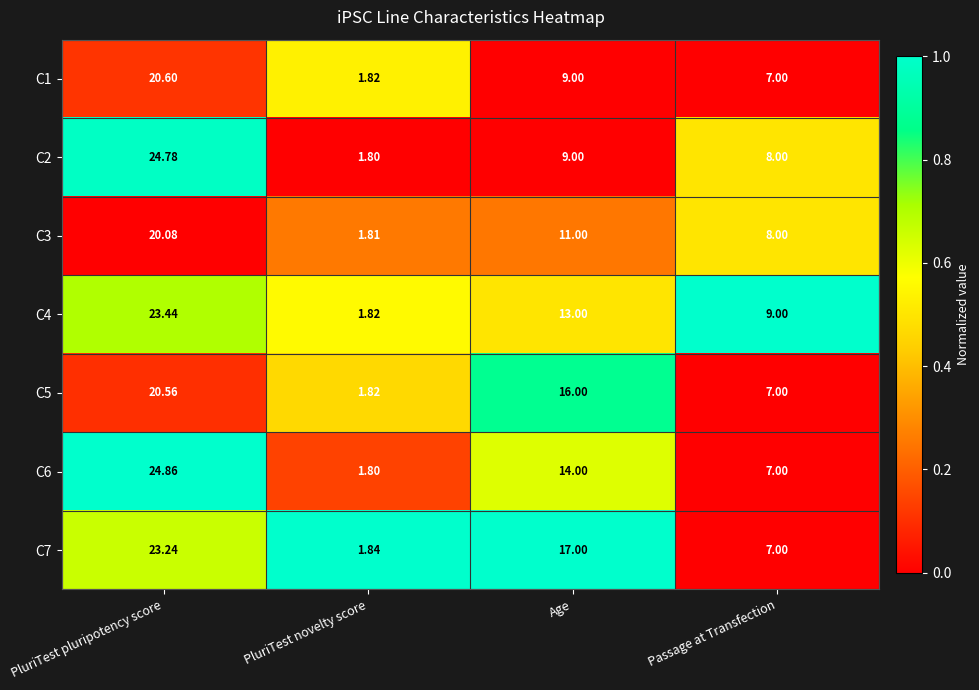

At which category does the chart reach its peak across all series?

PluriTest pluripotency score